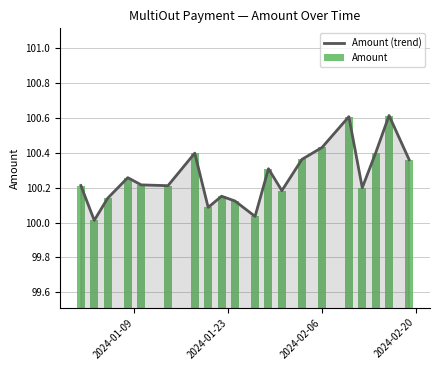

What is the maximum value for Amount (trend)?

100.6